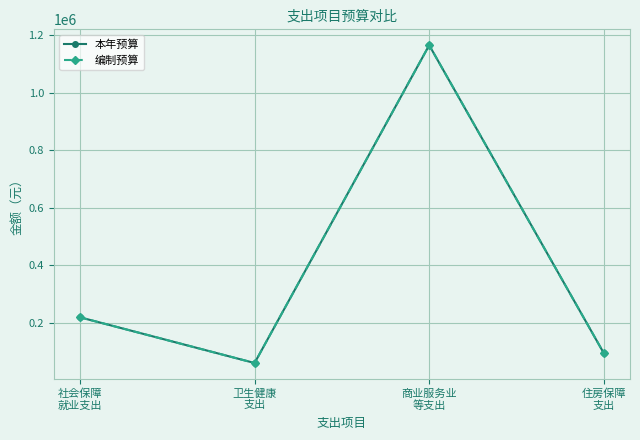

What is the maximum value shown in the chart?

1164608.5